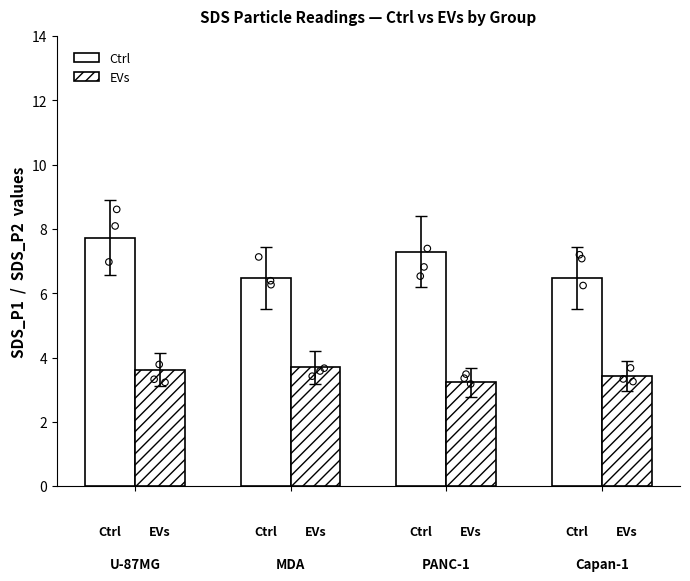

Which series contains the lowest Y value?

EVs